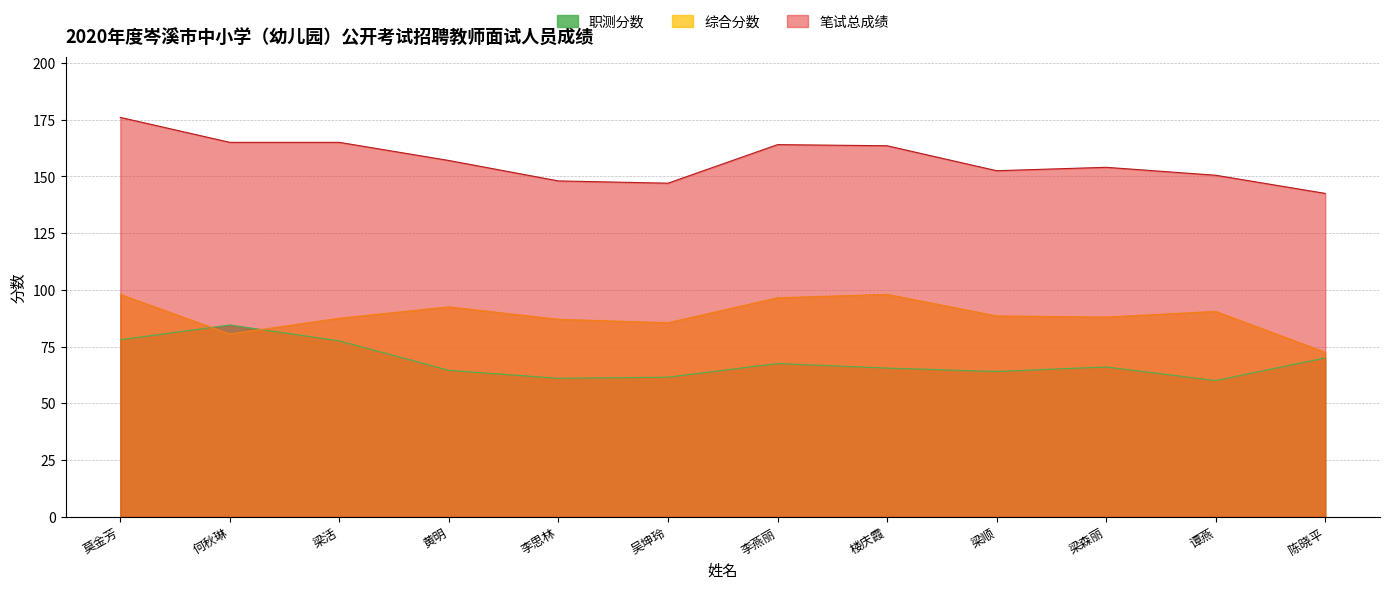

How many intersections are there between 综合分数 and 职测分数?

2